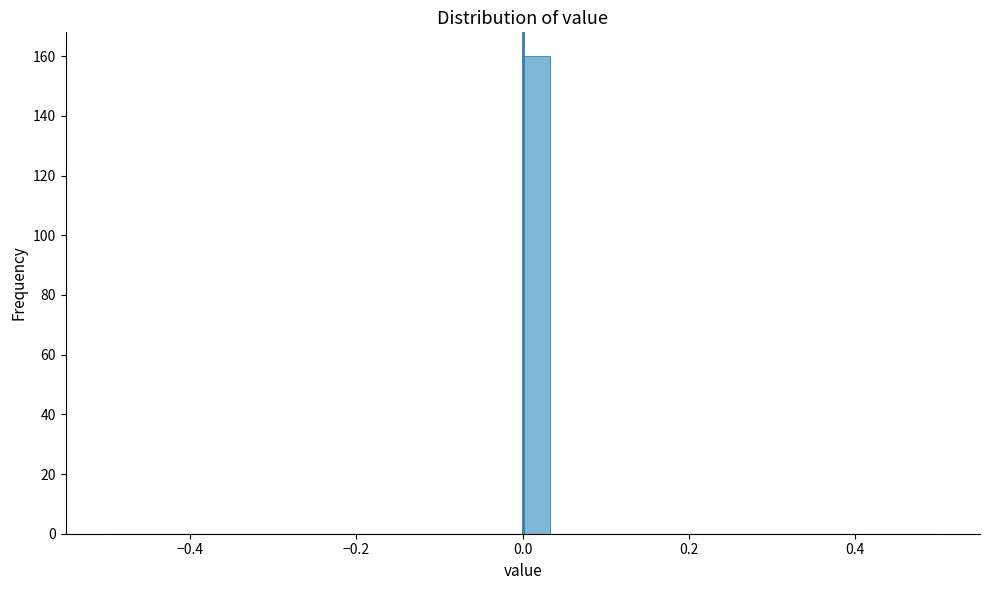

Read against the x-axis, roughly where is the centre of the tallest bar?

0.02